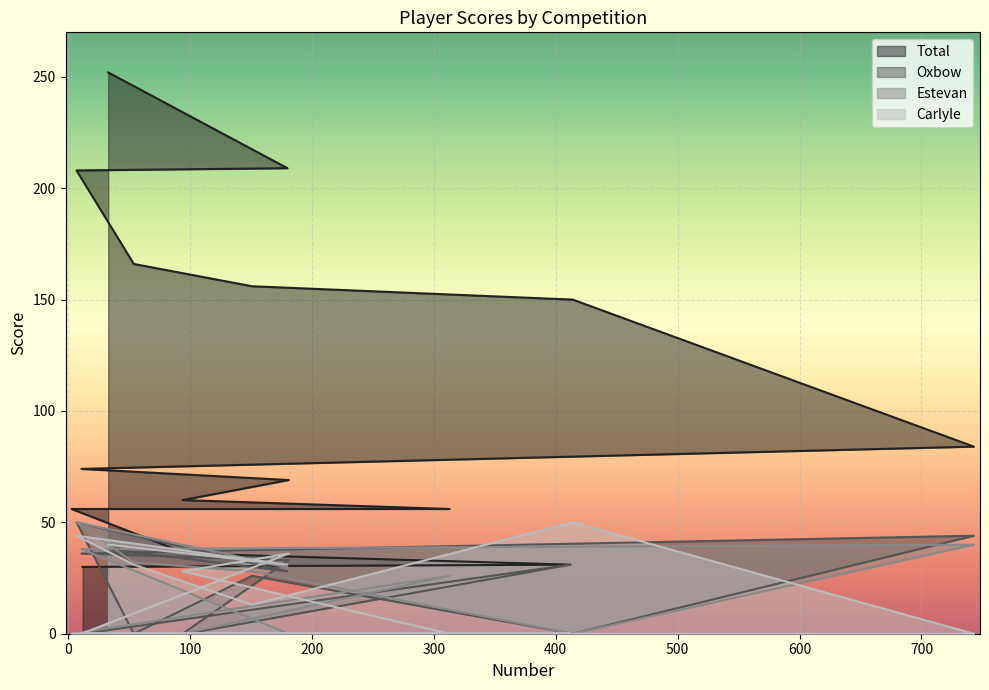

Reading left to right, extract all data points from this chart.

Total: 33=252	180=209	7=208	54=166	151=156	414=150	743=84	11=74	181=69	94=60	313=56	3=56	97=36	412=31	12=30
Oxbow: 33=38	180=28	7=50	54=0	151=26	414=0	743=44	11=36	181=33	94=0	313=0	3=0	97=0	412=31	12=0
Estevan: 33=42	180=30	7=50	54=32	151=28	414=0	743=40	11=38	181=0	94=0	313=26	3=0	97=0	412=0	12=0
Carlyle: 33=40	180=31	7=44	54=31	151=13	414=50	743=0	11=0	181=36	94=28	313=0	3=0	97=0	412=0	12=0